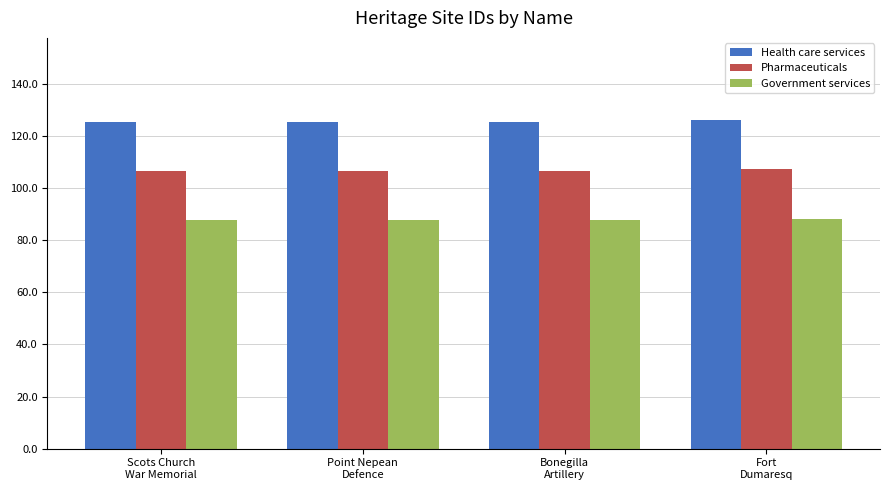

List the series in order of their overall mean, lowest first.

Government services, Pharmaceuticals, Health care services